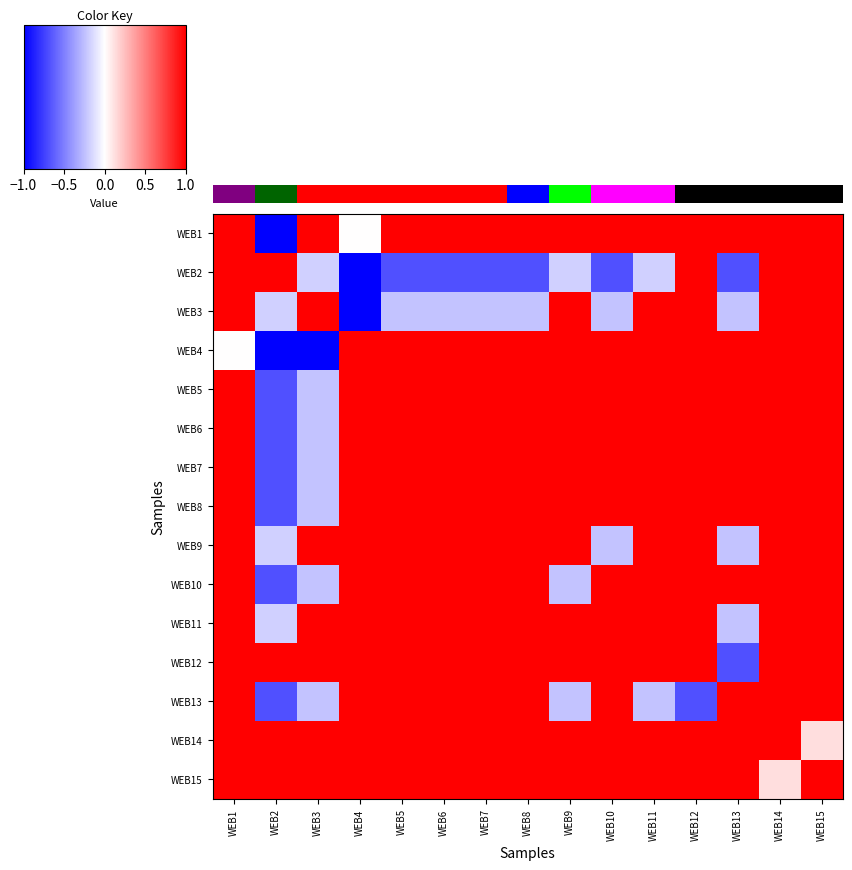

Count the WEB14 values in the range 1 to 2.

14